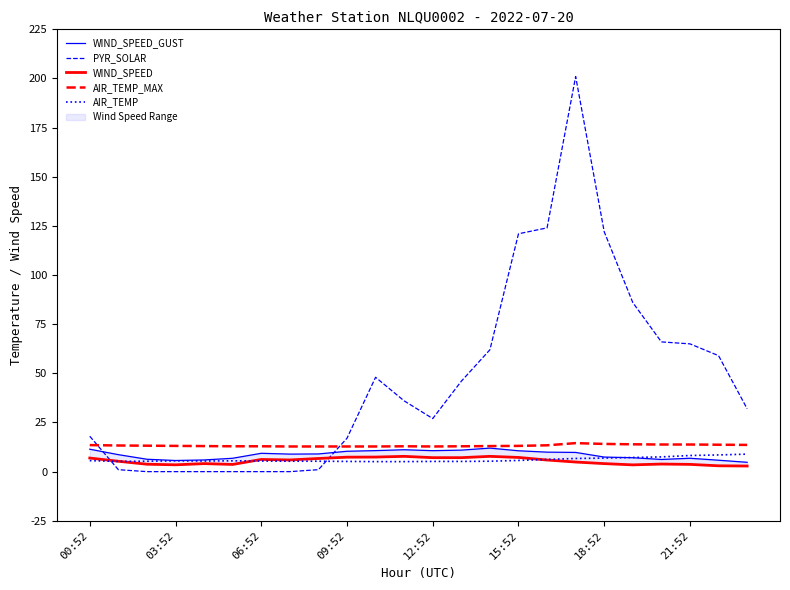

What is the label of the 10th point from the right?

14